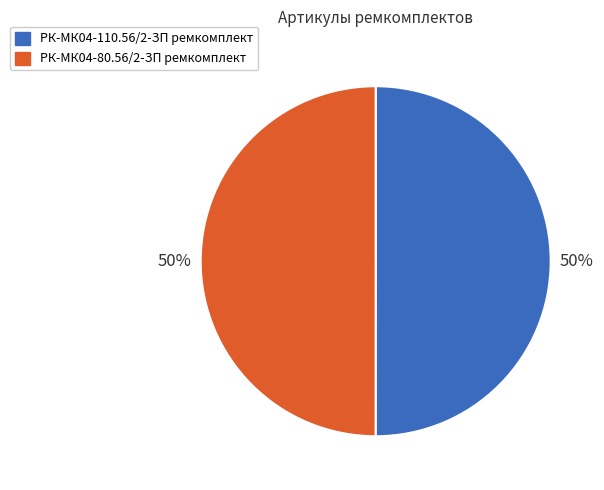

What is the ratio of the value at РК-МК04-80.56/2-ЗП ремкомплект to the value at РК-МК04-110.56/2-ЗП ремкомплект?

1.0